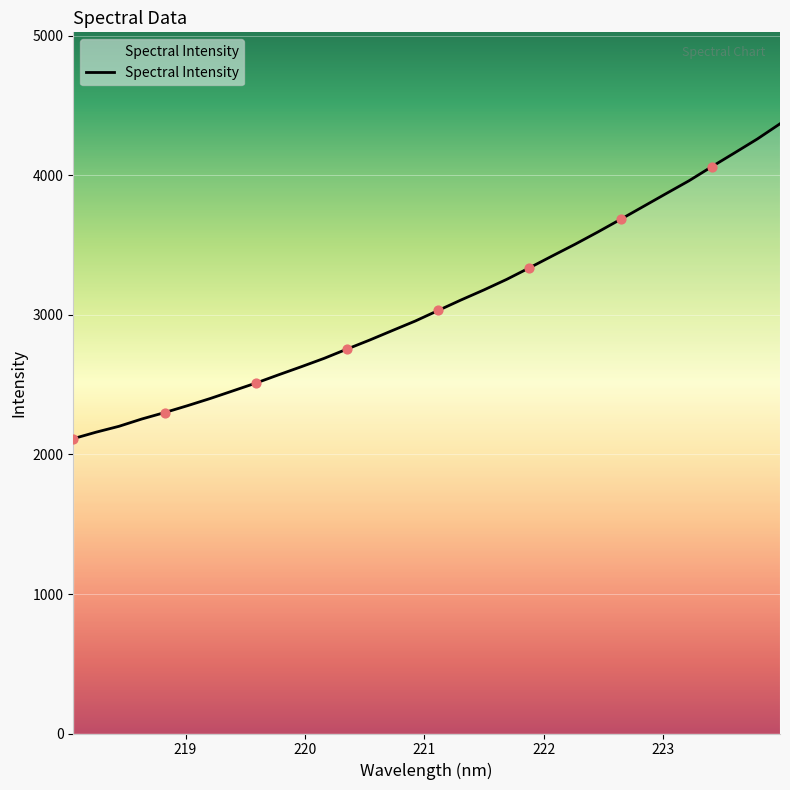

What is the difference between the maximum and minimum values?

2257.1